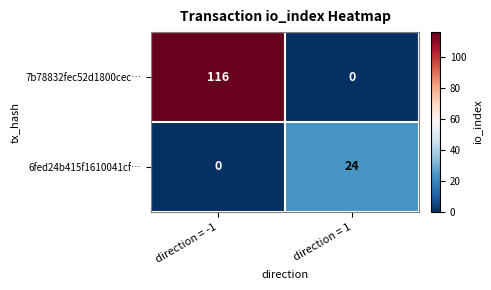

Is it true that 6fed24b415f1610041cf… equals 24 at direction = 1?

True